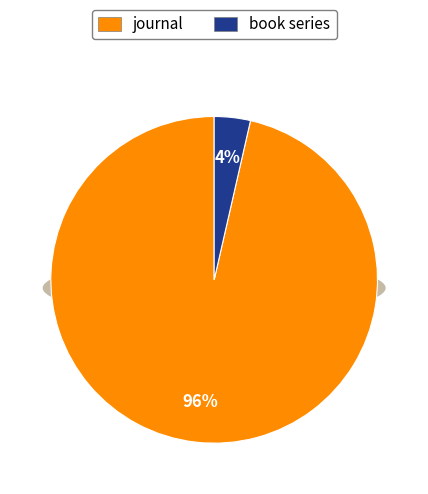

Which category accounts for the majority?

journal